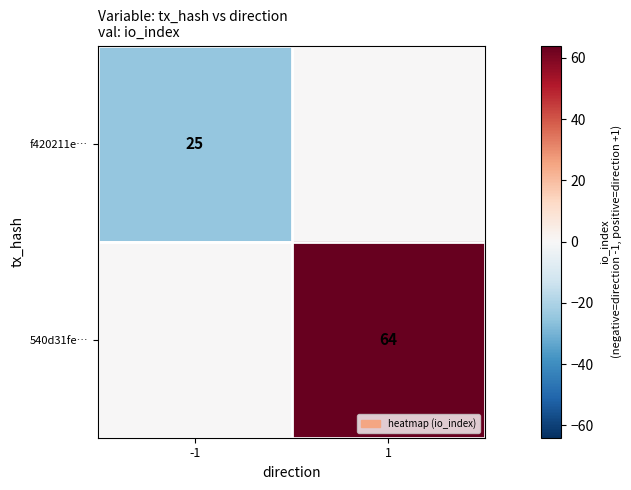

What is the minimum value shown in the chart?

-25